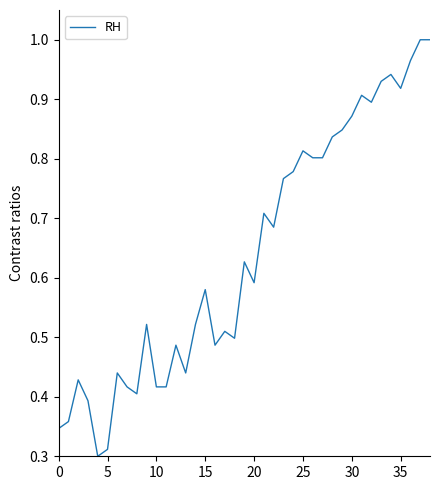

Is it true that the value at 25 is 0.5?

False